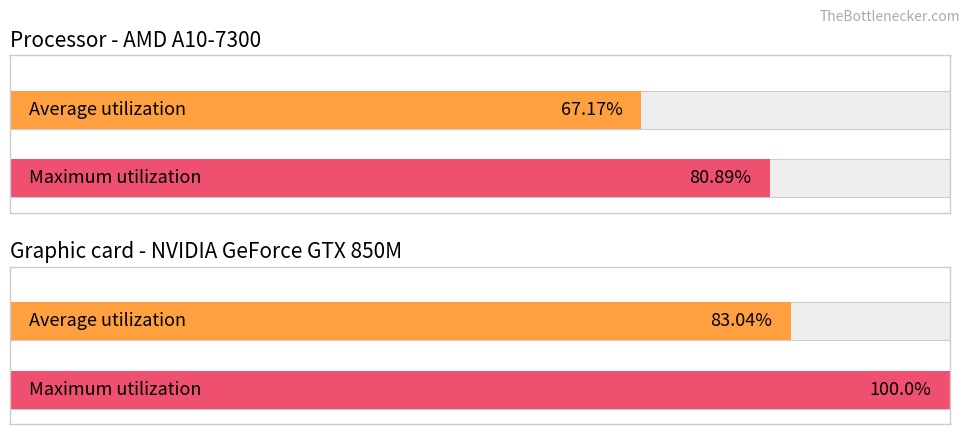

The value of Maximum utilization at 1 is 1.5. True or false?

False